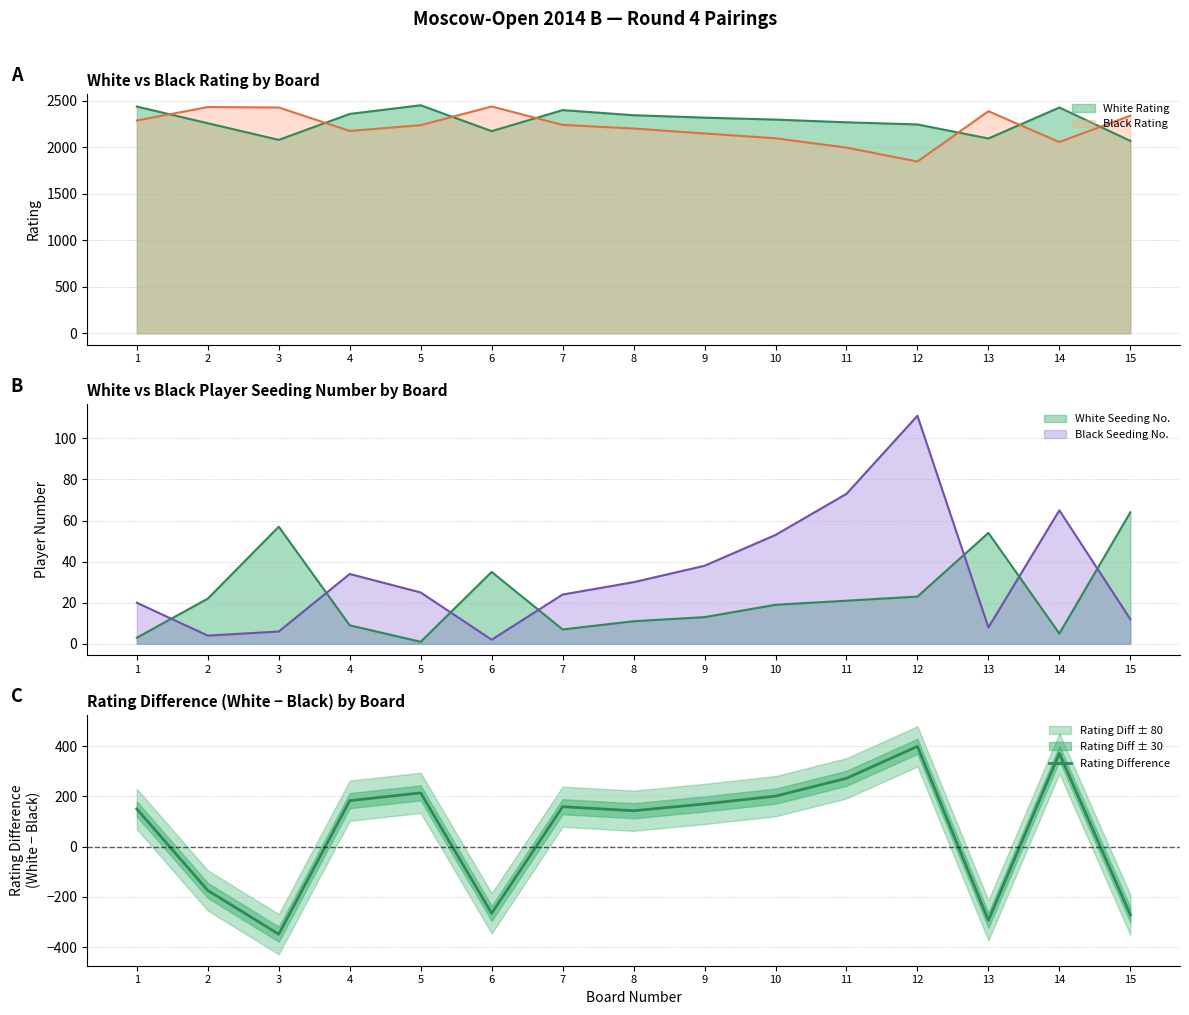

How many points are higher than both their immediate neighbors (excluding endpoints)?

4